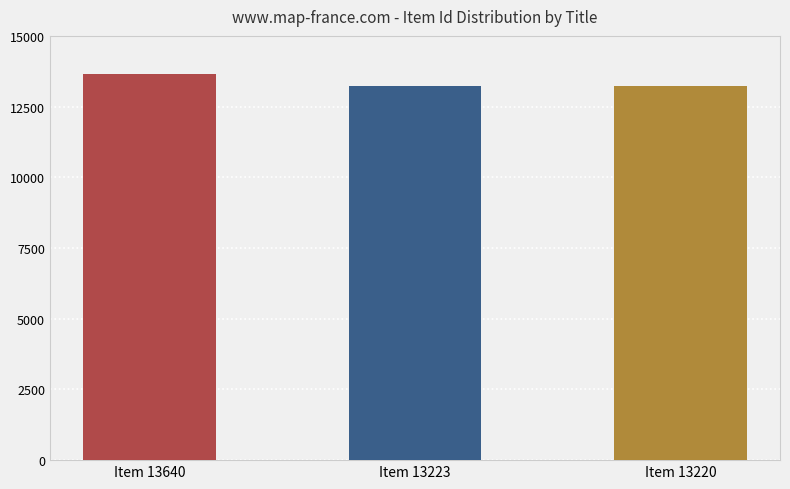

The value at Item 13640 is 13640. True or false?

True